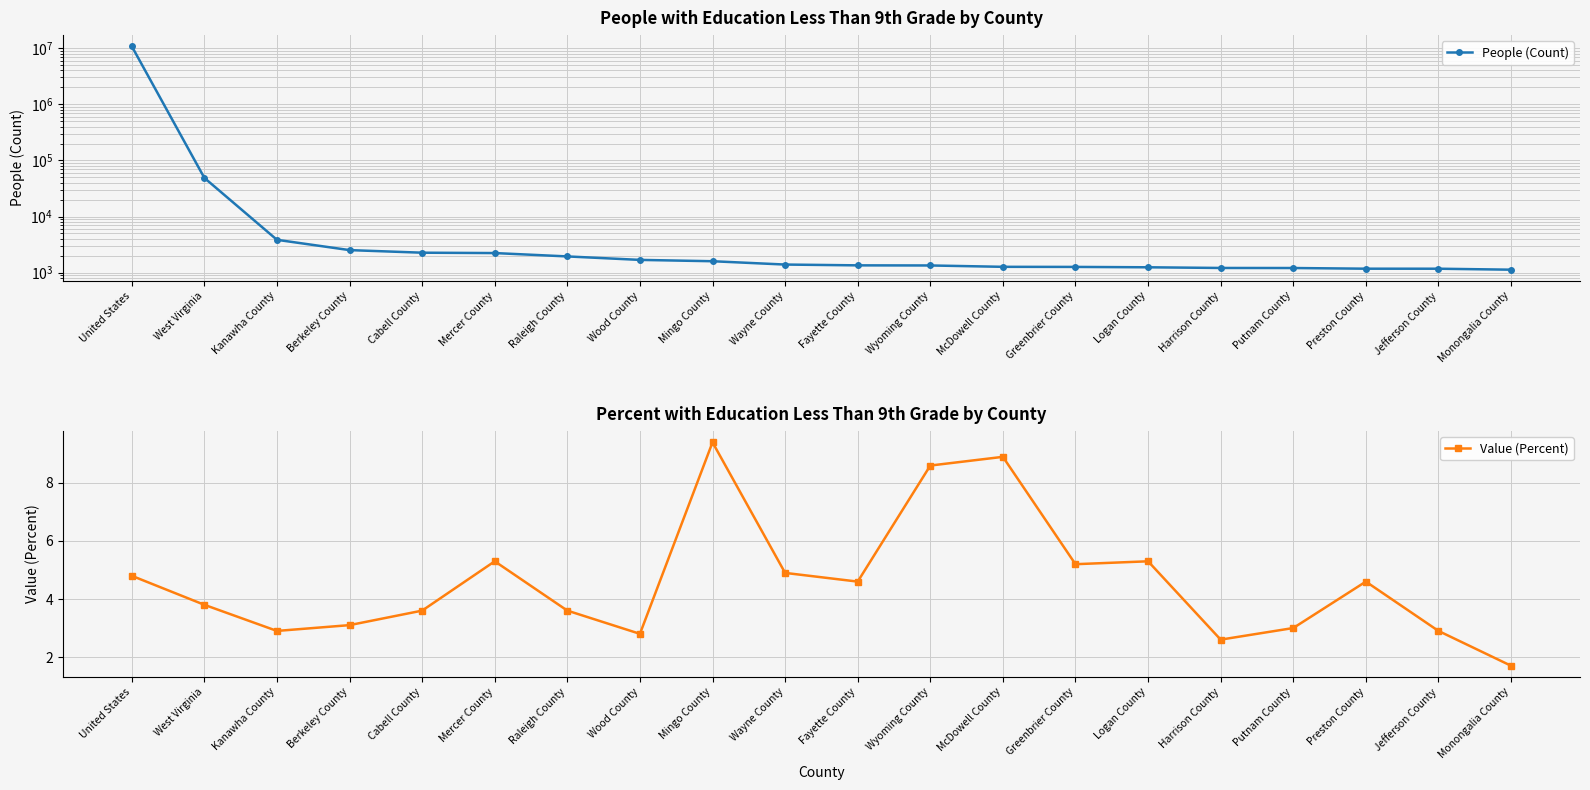

List the series in order of their peak value, lowest first.

Value (Percent), People (Count)